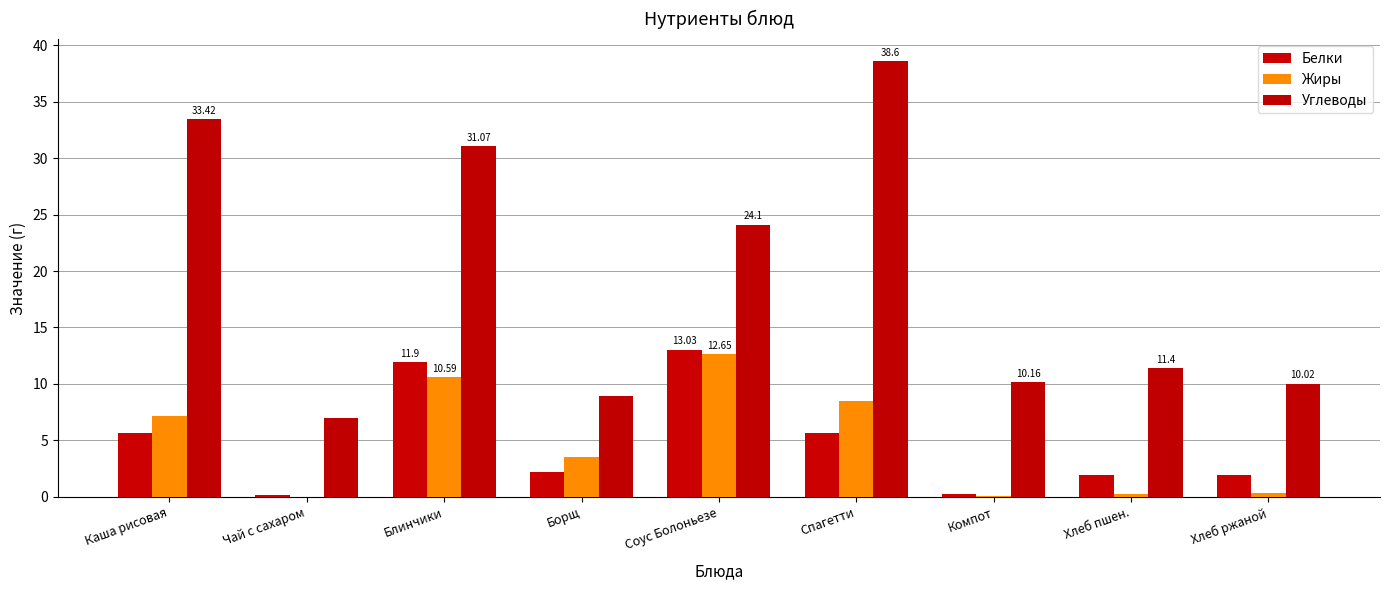

Which category has the lowest value across all series?

Чай с сахаром